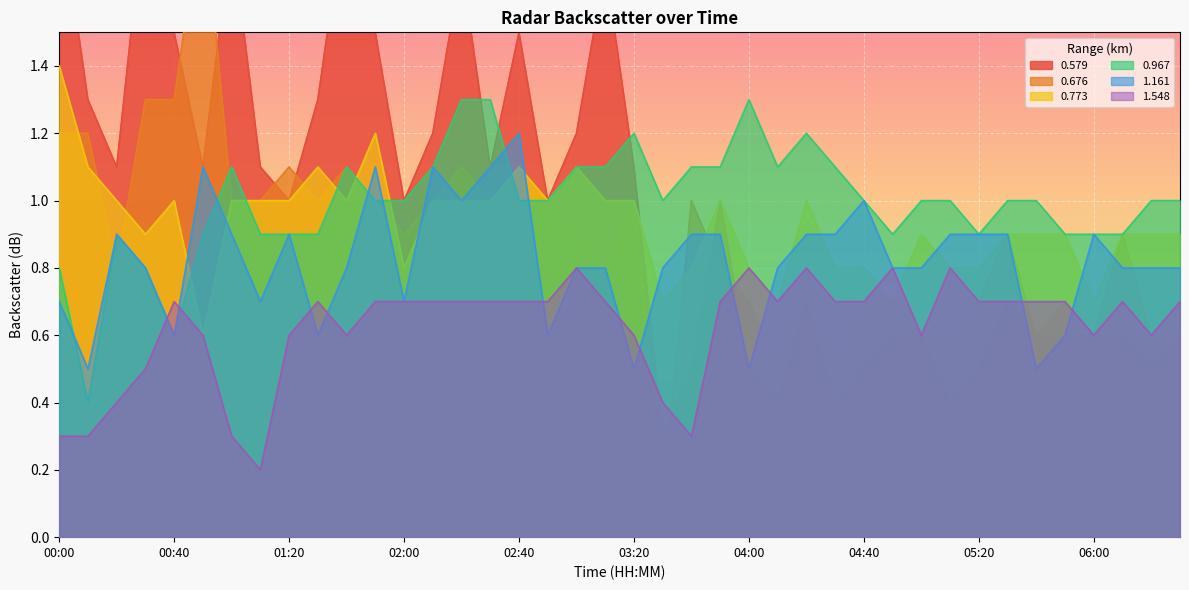

How many times do 0.579 and 0.676 cross each other?

7